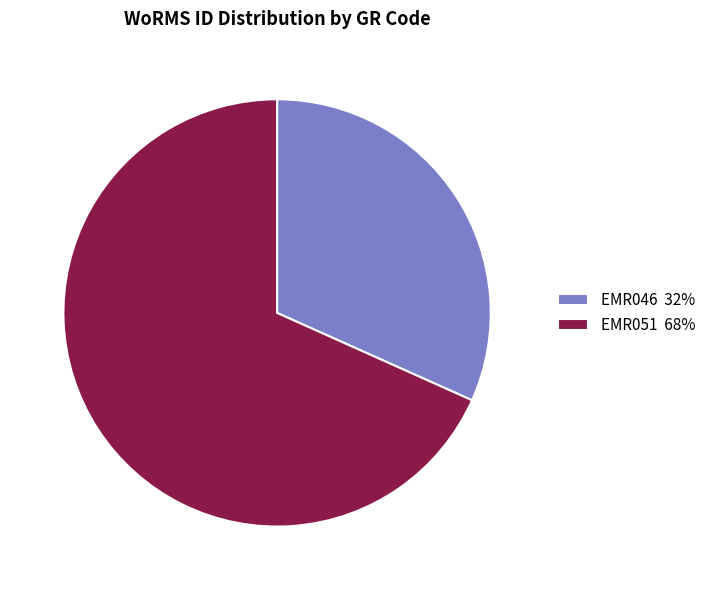

True or false: EMR046 accounts for 44% of the total.

False